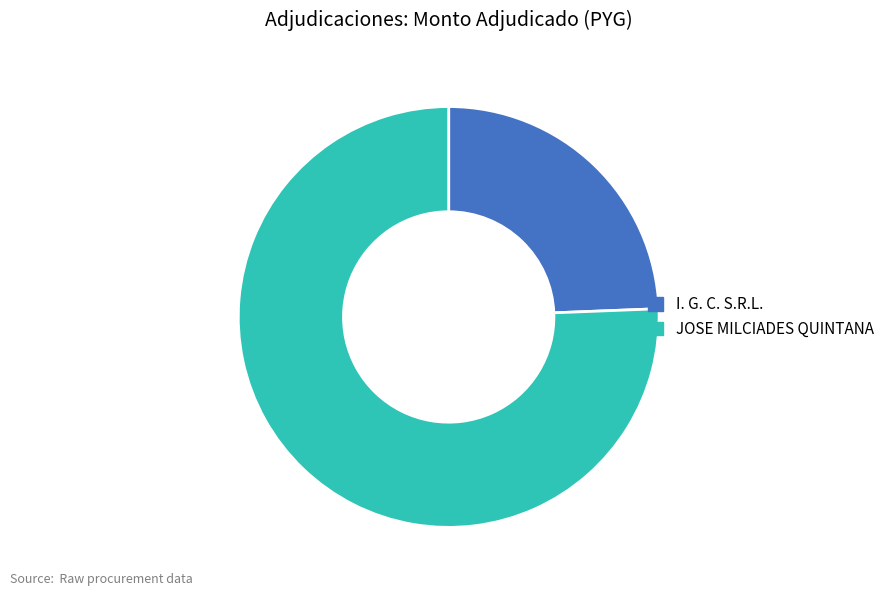

Do JOSE MILCIADES QUINTANA and I. G. C. S.R.L. together represent more than half of the pie?

Yes